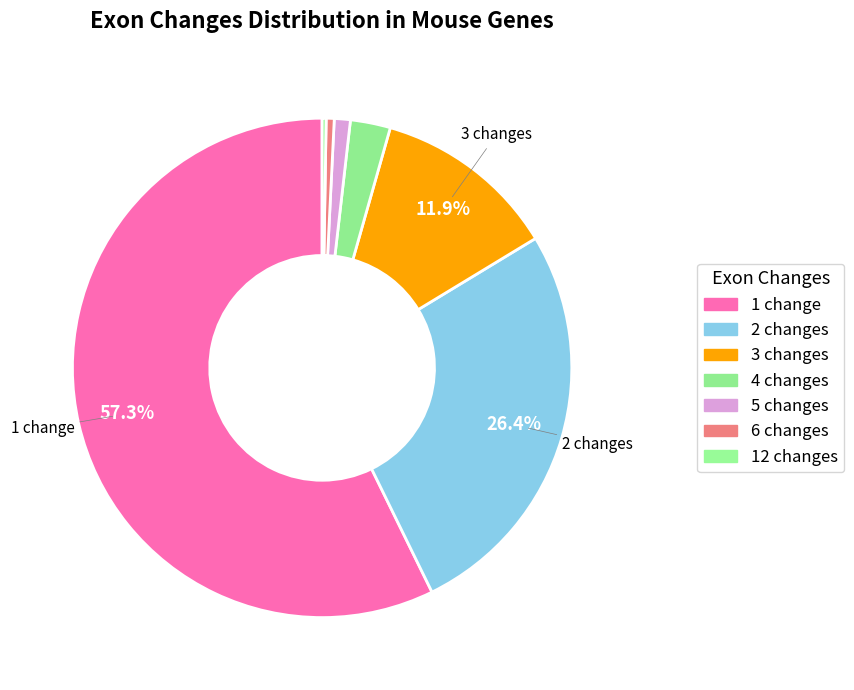

What is the largest slice in the pie chart?

1